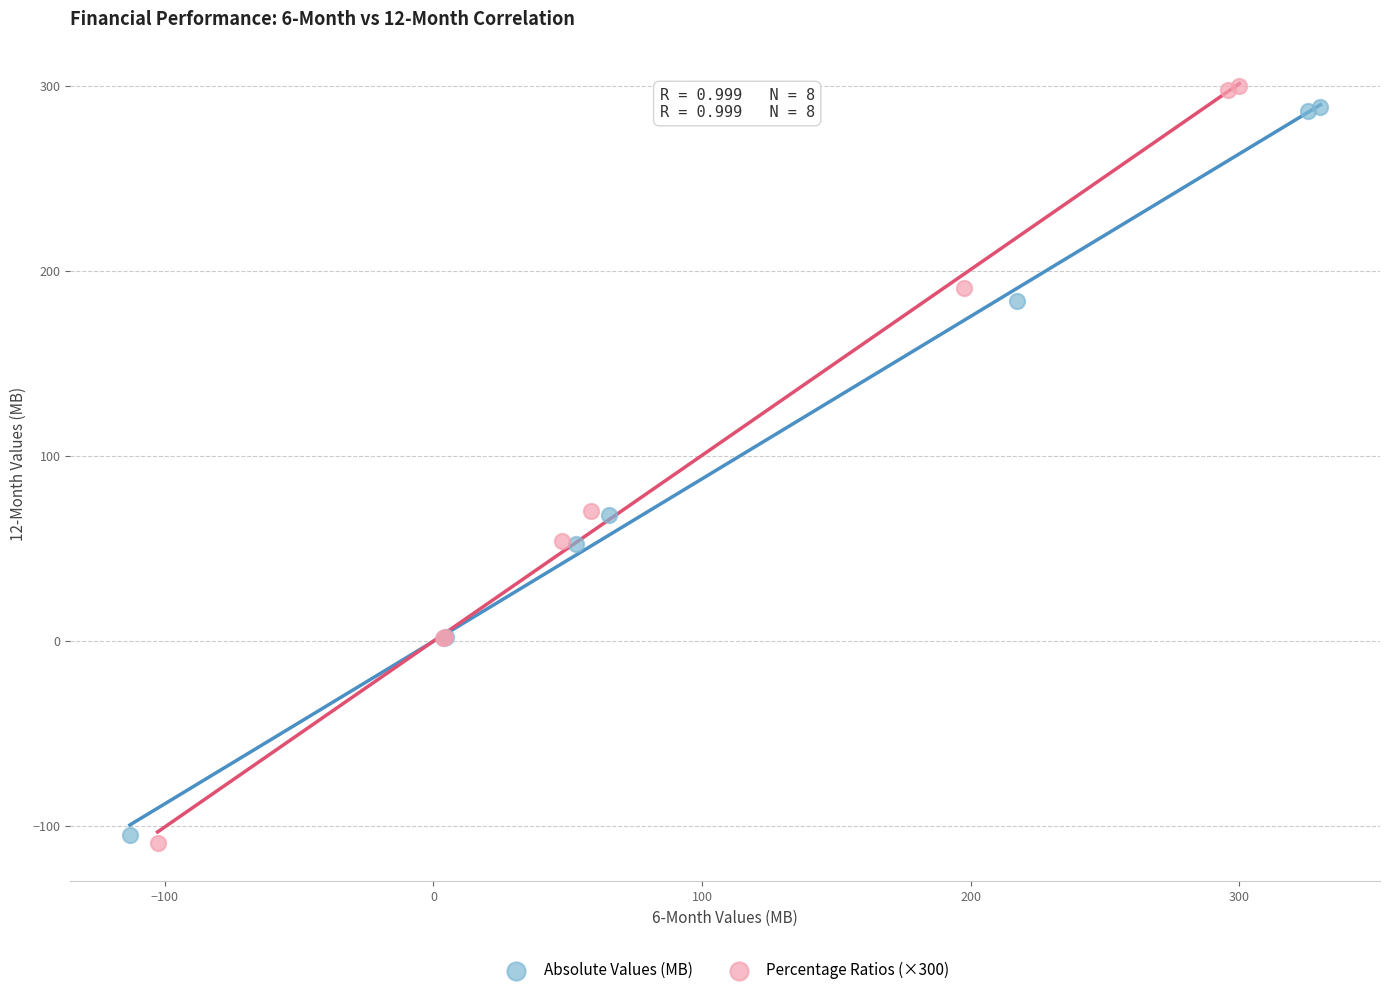

Which series has the widest spread of Y values?

Percentage Ratios (×300)